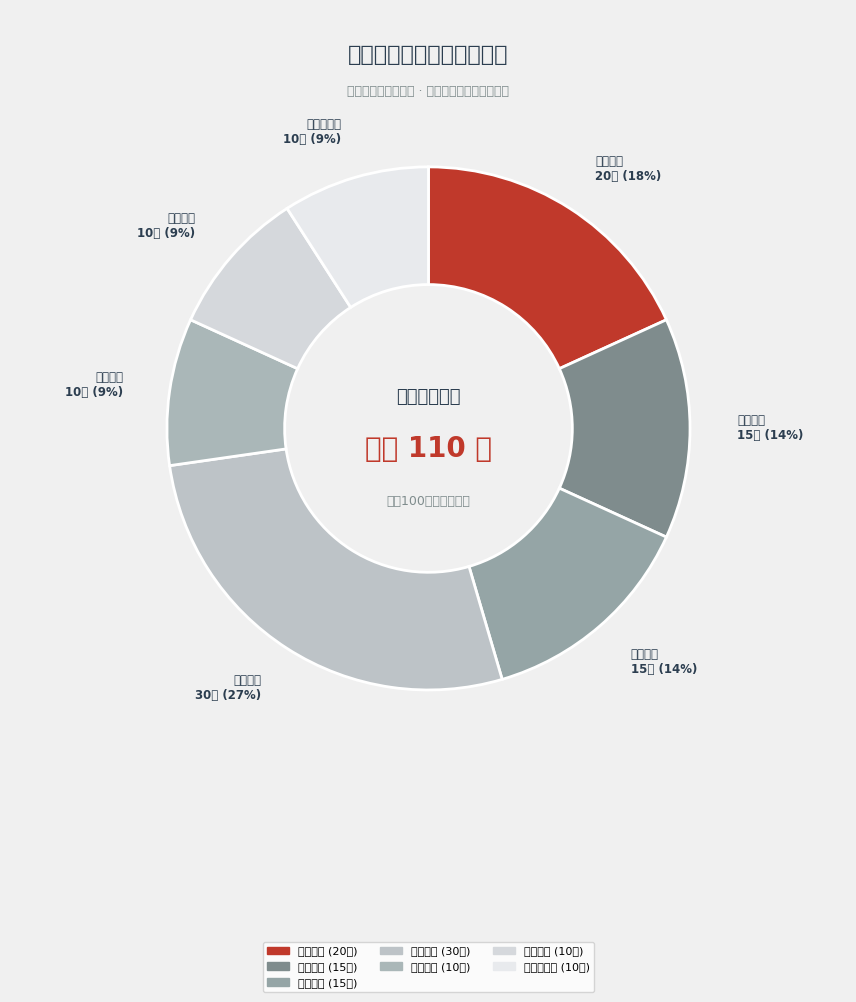

Count the number of slices in the pie.

7